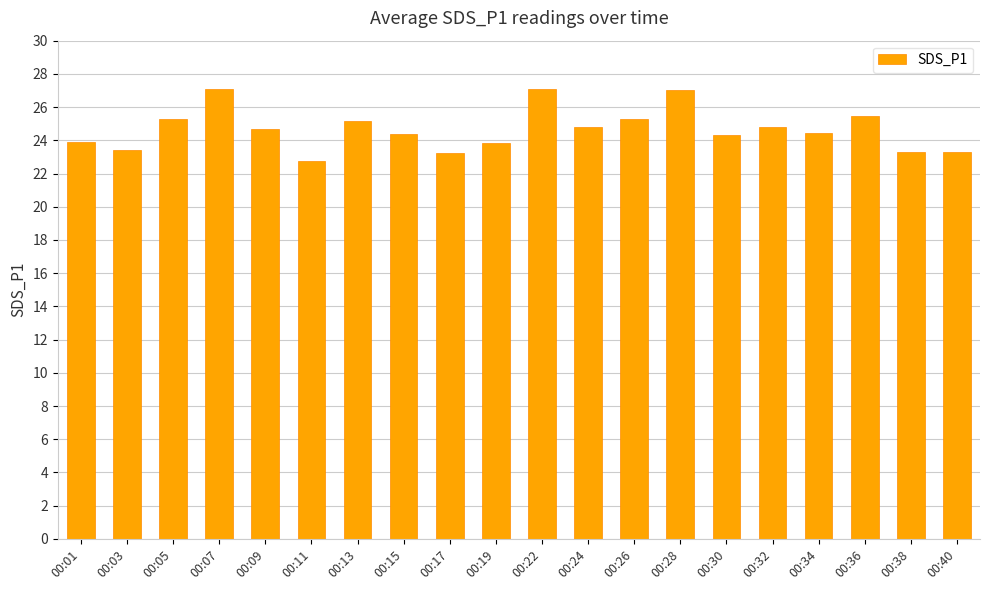

What is the smallest value displayed?

22.8